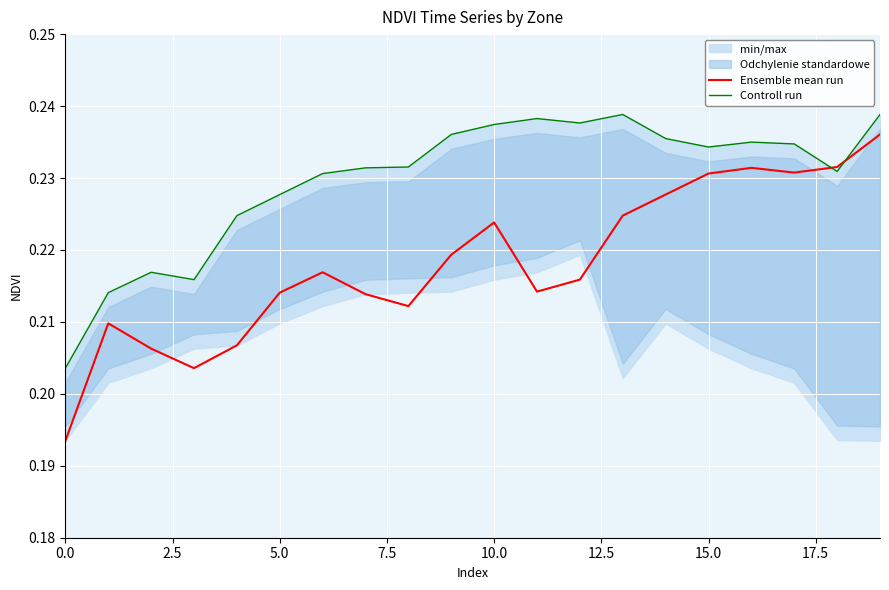

True or false: Ensemble mean run and Controll run intersect in this chart.

True